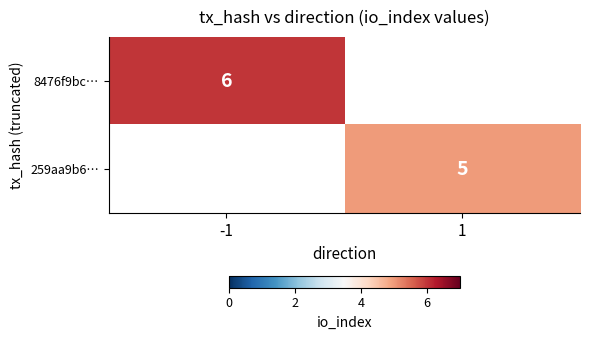

The value of 8476f9bc… at -1 is 8. True or false?

False